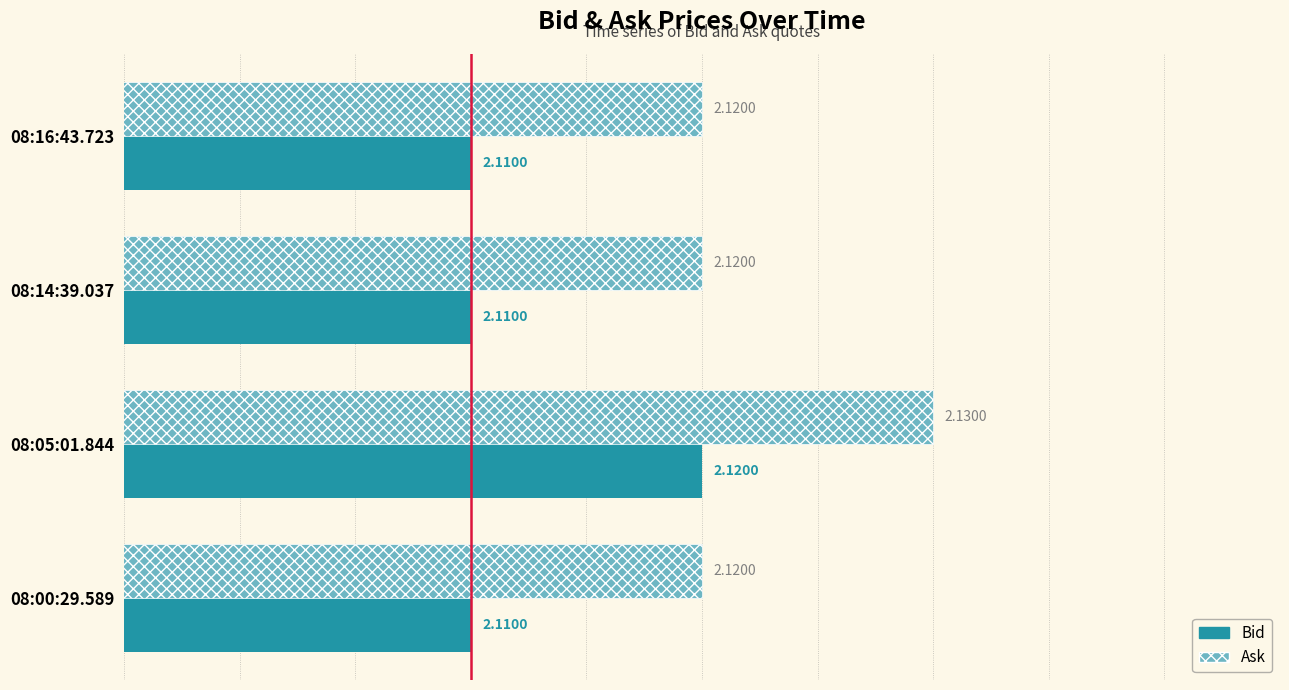

List the series in order of their peak value, highest first.

Ask, Bid